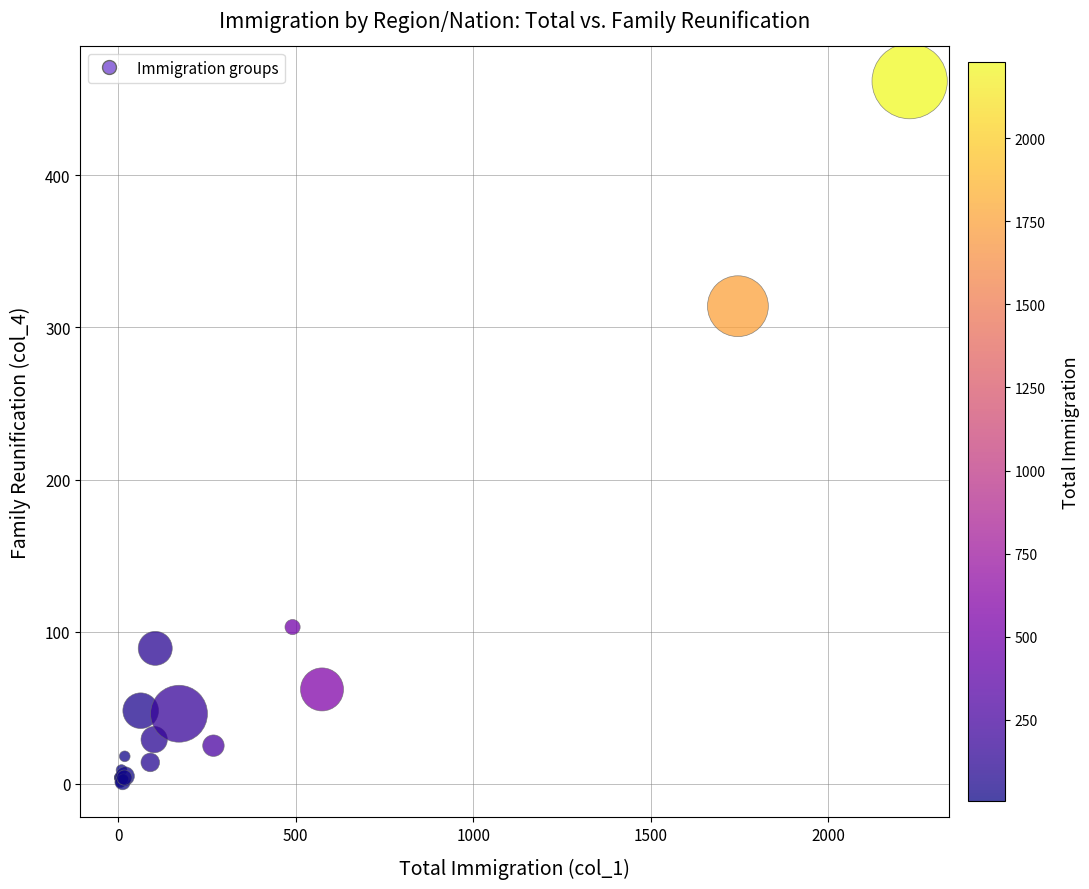

What Y value in the scatter plot is closest to 231?

314